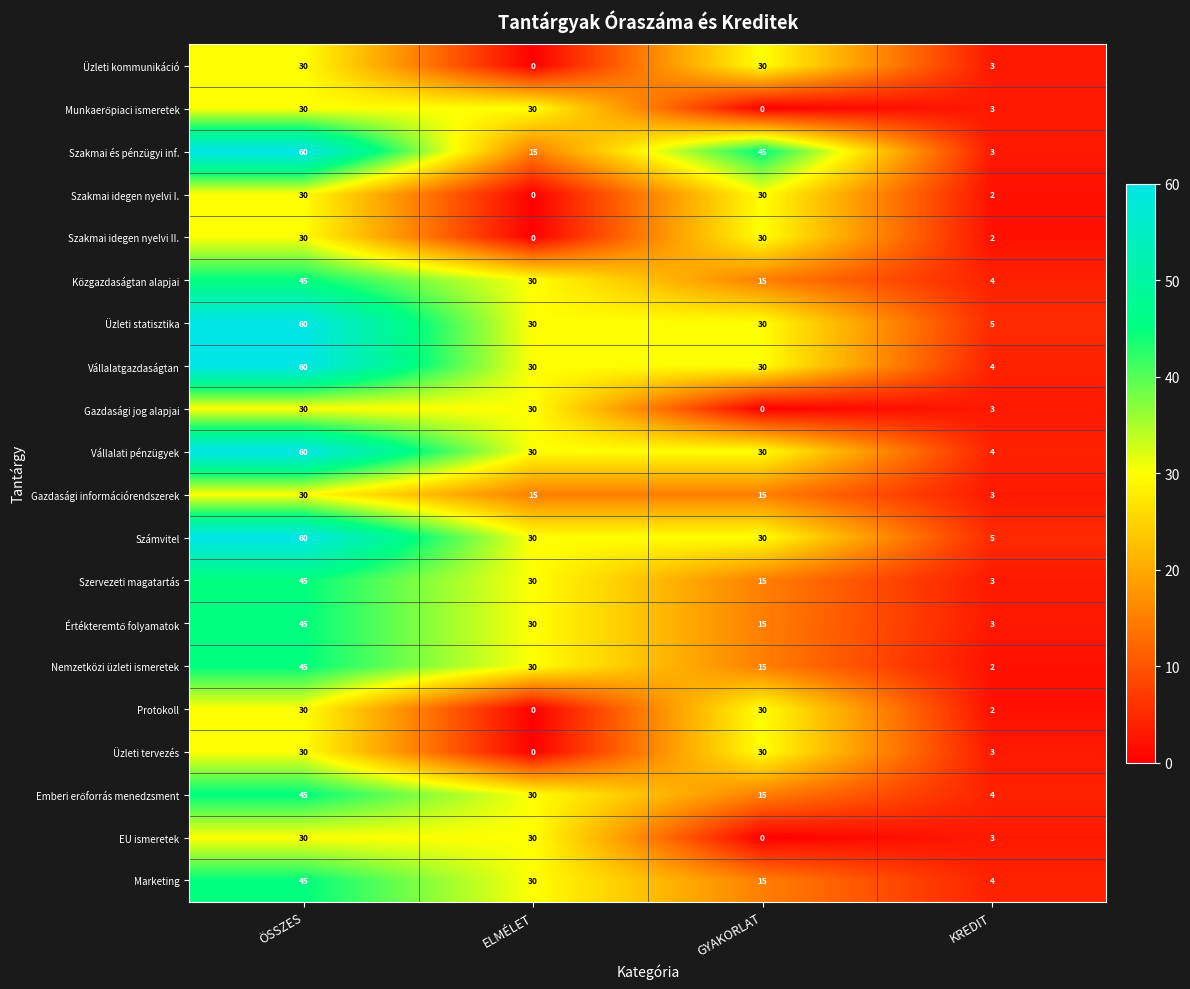

What is the highest value of the Szervezeti magatartás series?

45